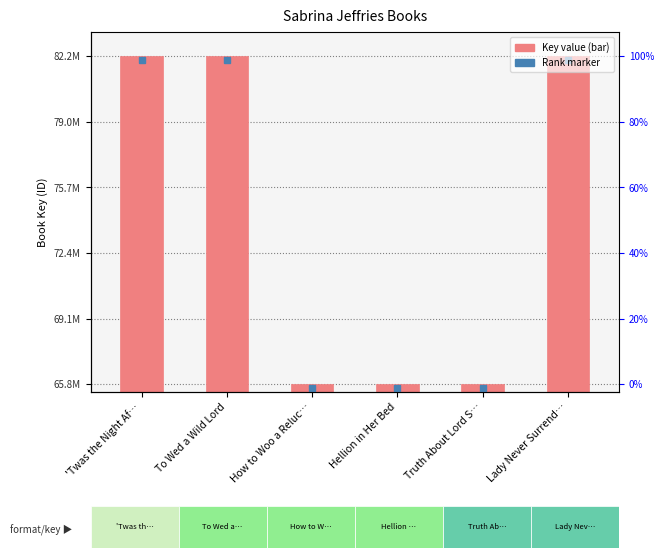

The chart shows a value of 141984704 at 'Twas the Night Af…. True or false?

False